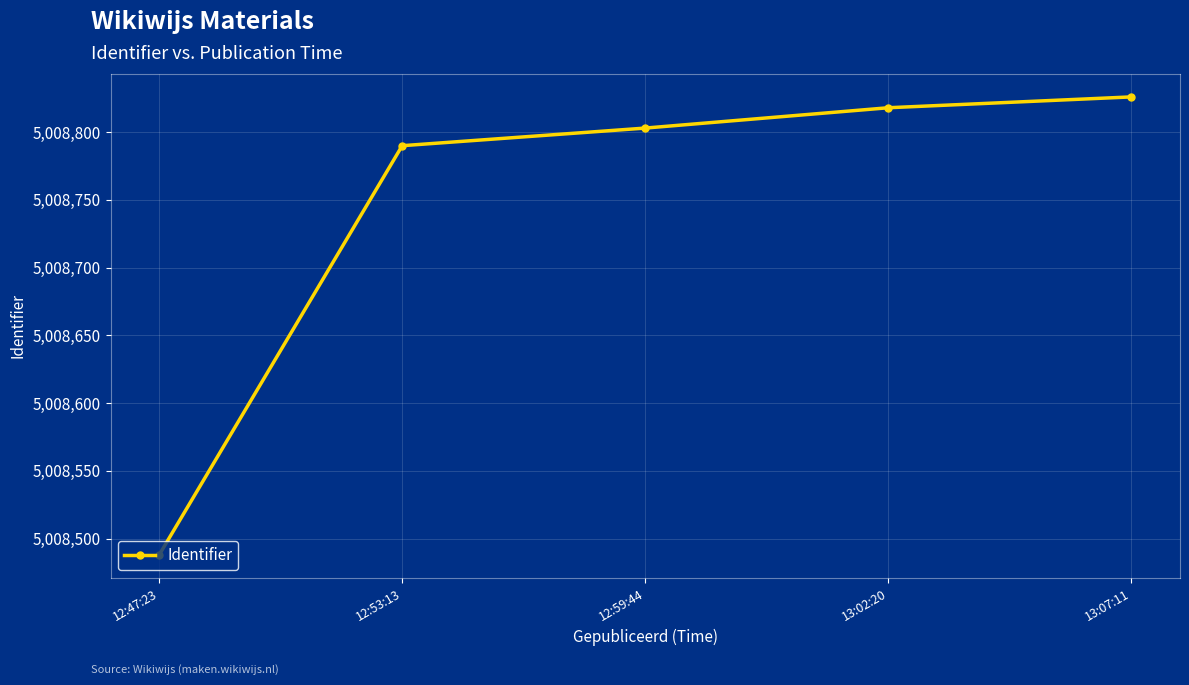

Between 12:59:44 and 13:07:11, which is larger?

13:07:11